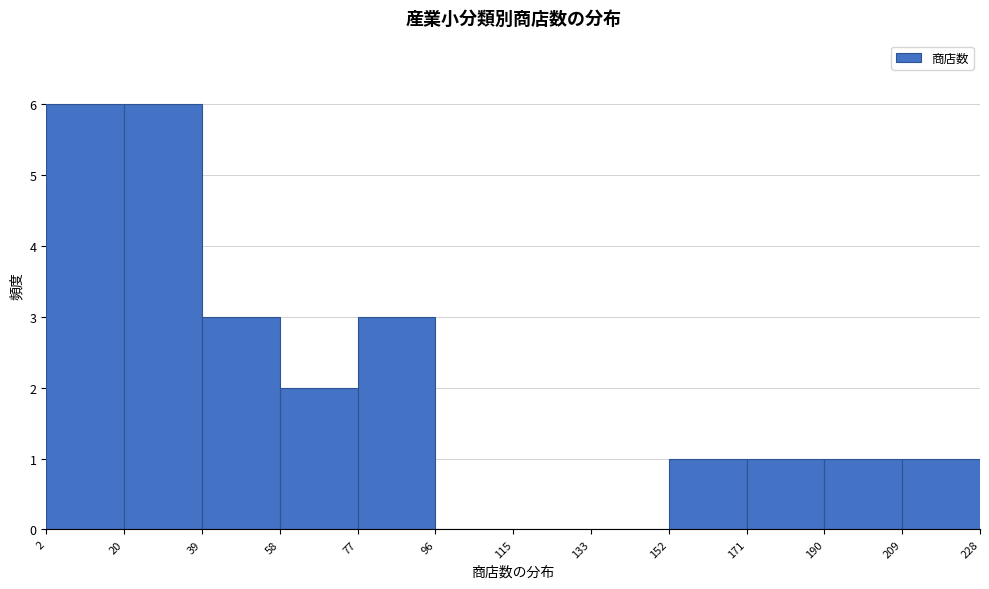

Reading left to right, list every bar in this chart as the range it spans on the x-axis followed by its height. The values are not printed on the chart, so give them approximately, as read against the axis.

2 to 20: 6
20 to 39: 6
39 to 58: 3
58 to 77: 2
77 to 96: 3
96 to 115: 0
115 to 133: 0
133 to 152: 0
152 to 171: 1
171 to 190: 1
190 to 209: 1
209 to 228: 1